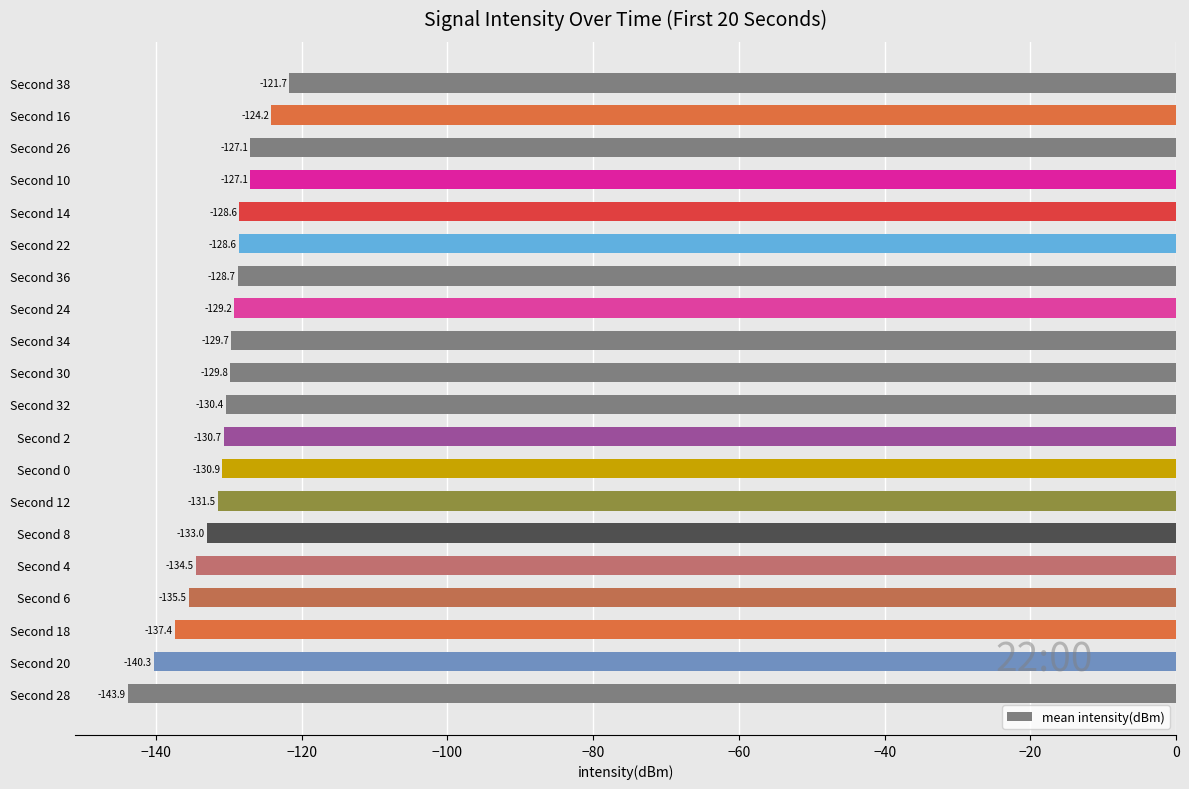

How many categories are shown in the chart?

20